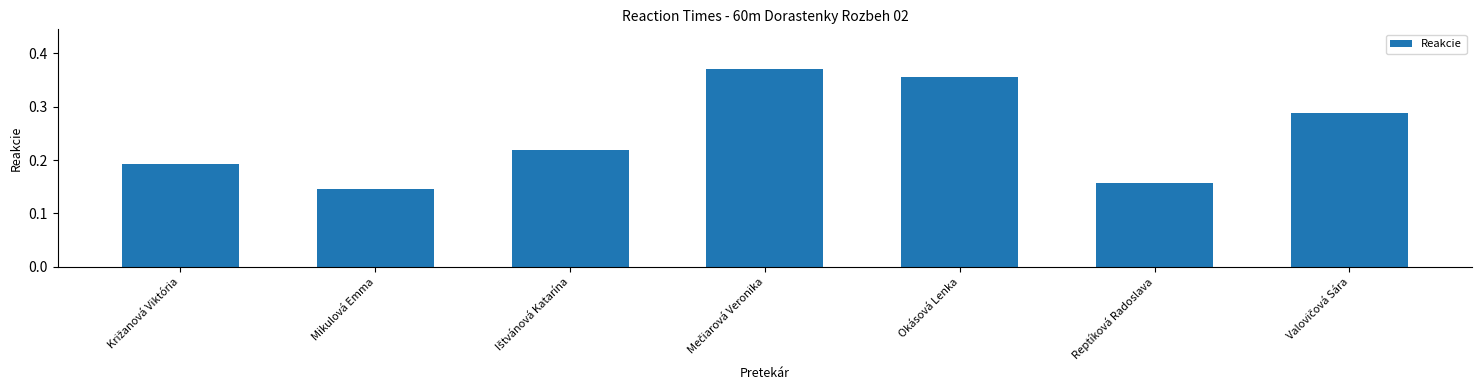

What is the label of the 3rd bar from the right?

Okásová Lenka